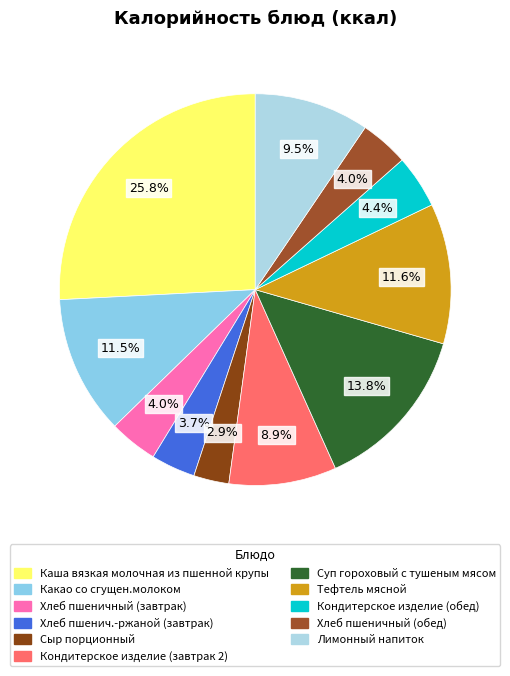

Which category has the smallest portion of the pie?

Сыр порционный